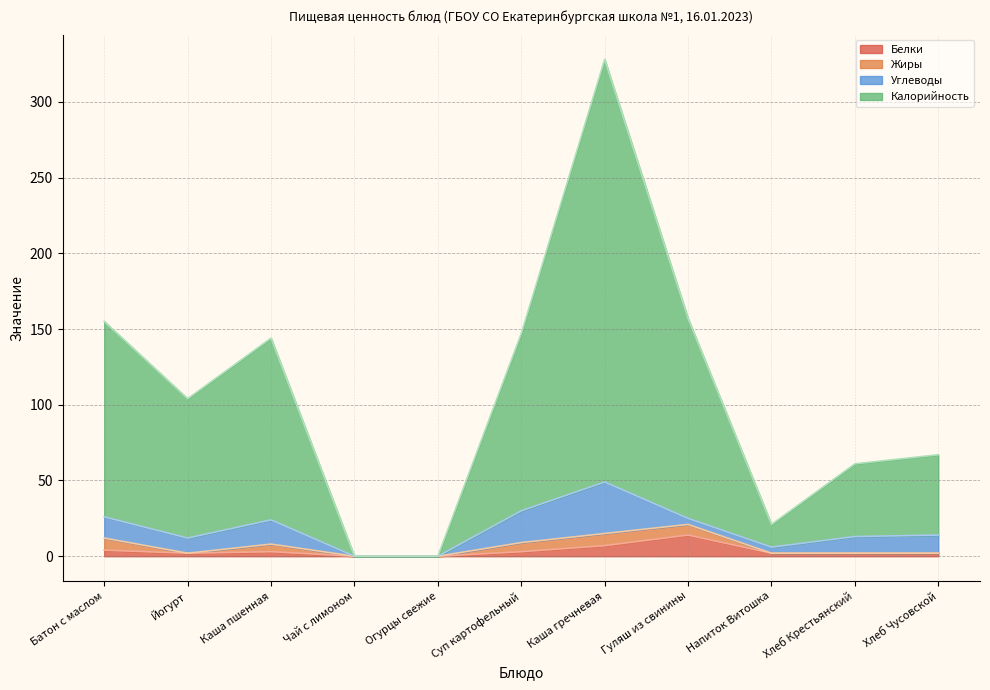

True or false: Калорийность has a value of 76 at Каша гречневая.

False